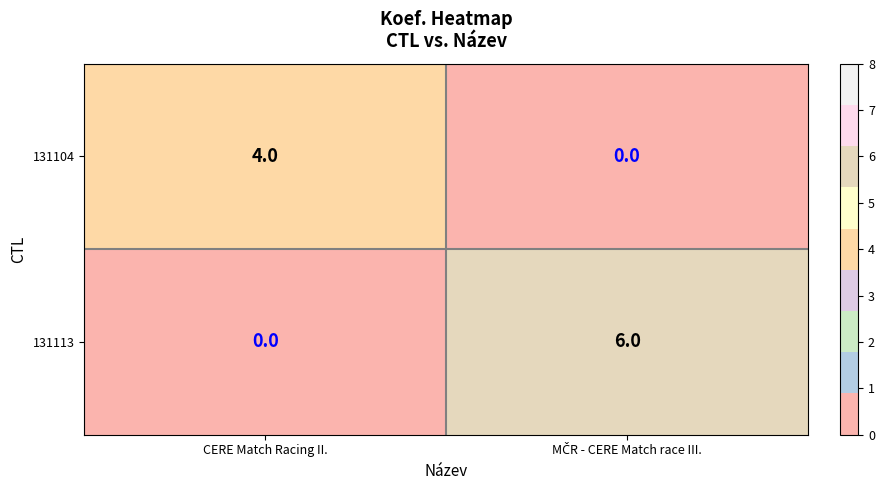

What is the difference between the maximum and minimum values in the 131113 series?

6